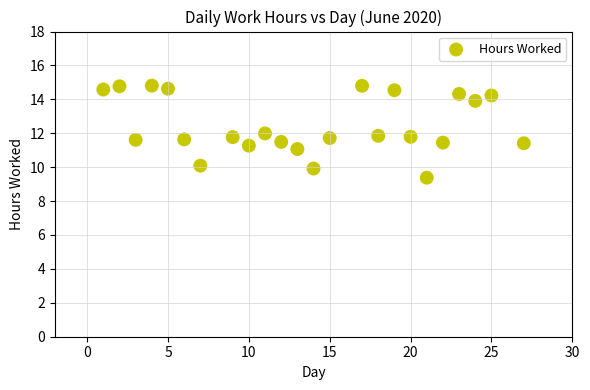

What is the range of Y values (max minus min)?

5.4